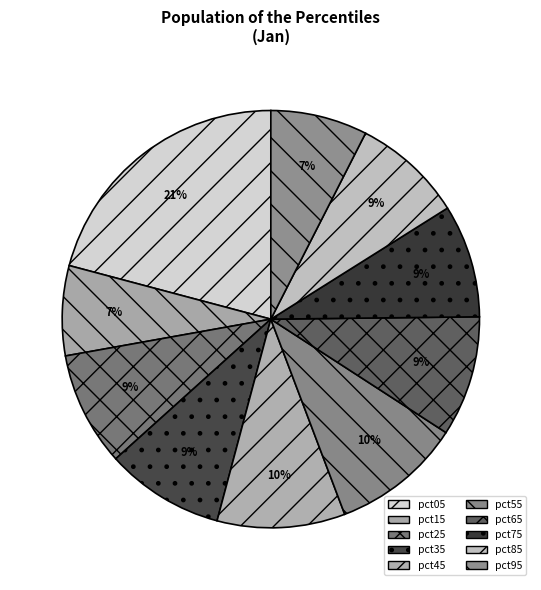

The pct85 slice represents 9% of the pie. True or false?

True